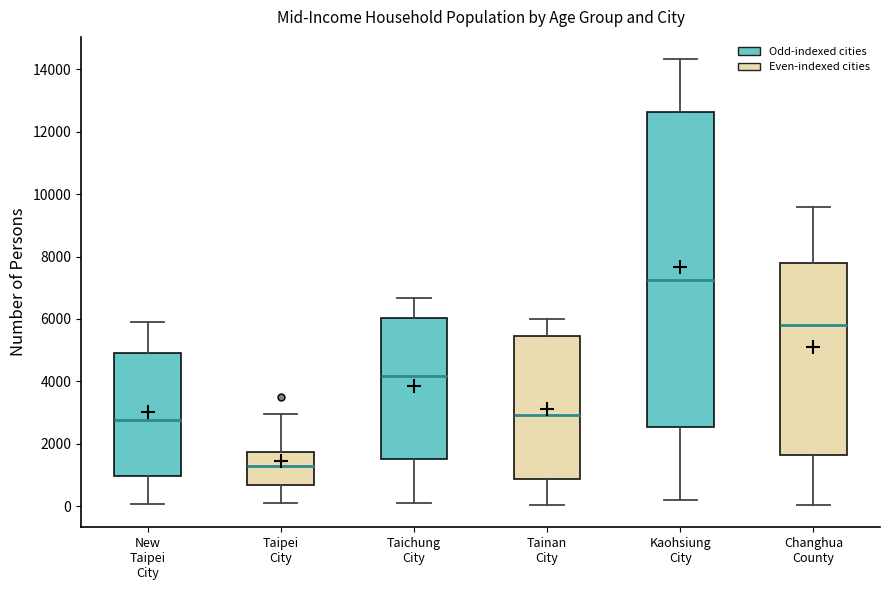

Where is the lower edge of the box for Taichung City on the y-axis? The values are not printed on the chart, so give them approximately, as read against the axis.

1600